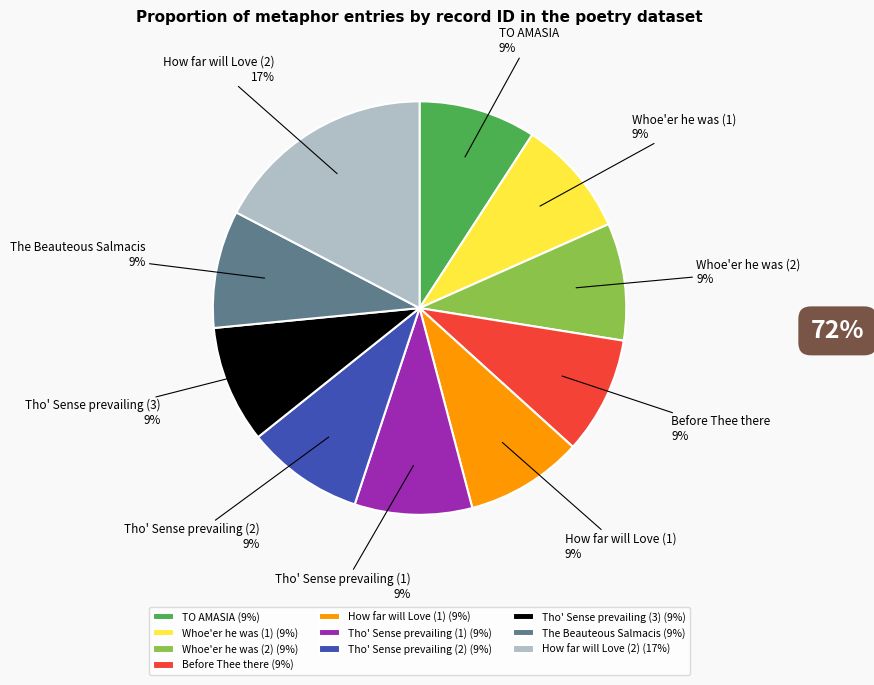

Is it true that Tho' Sense prevailing (3) is 9% of the pie?

True